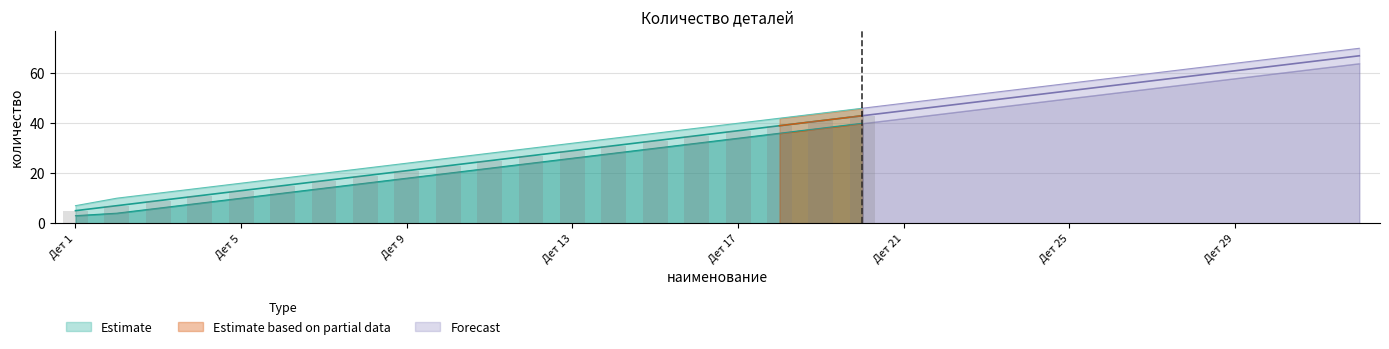

What is the difference between the values at Дет 6 and Дет 9?

6